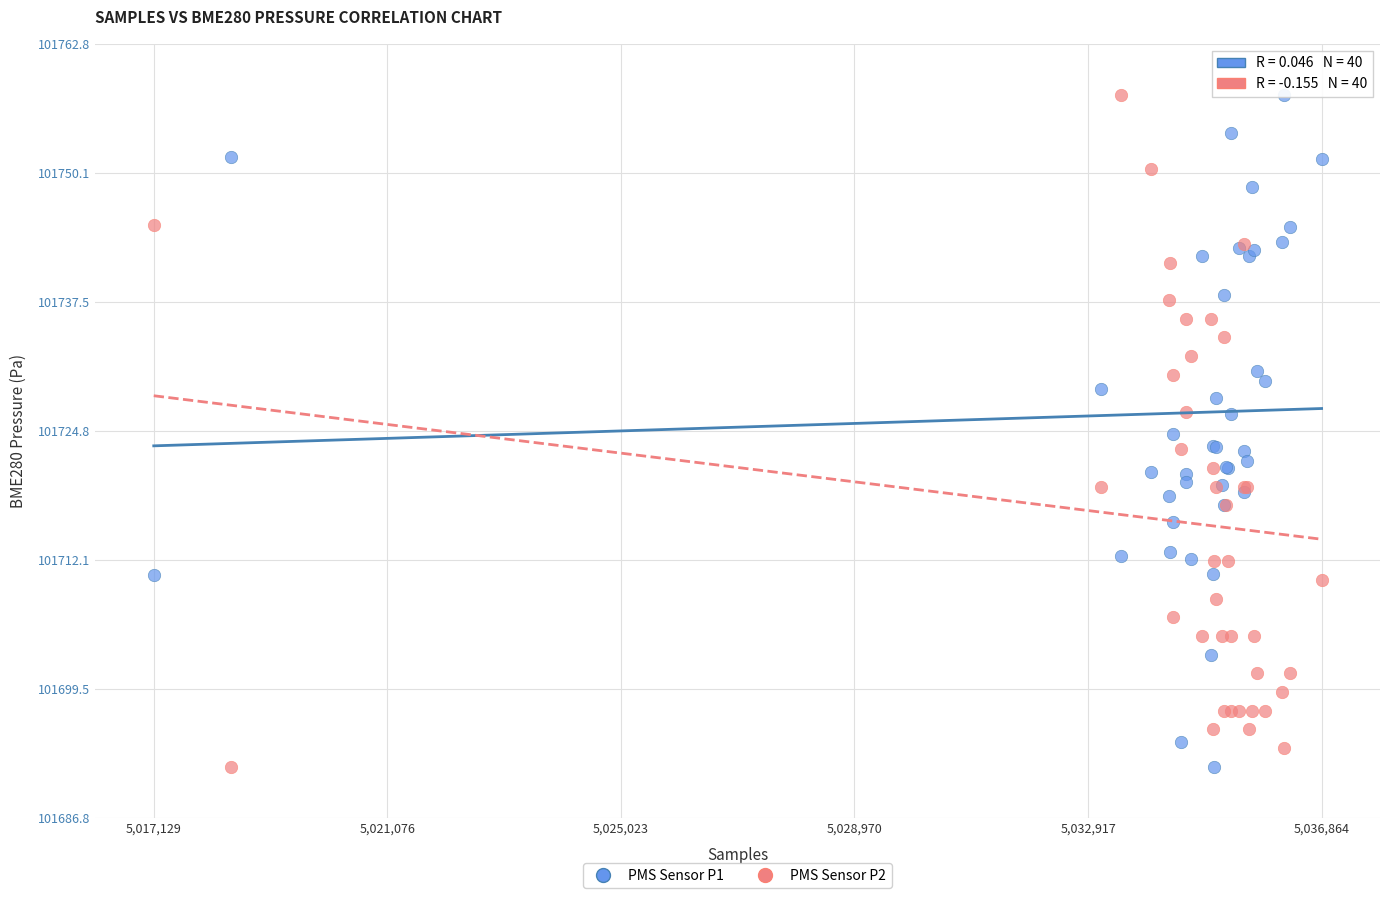

What is the X range (max minus min) for the scatter plot?

19735.0